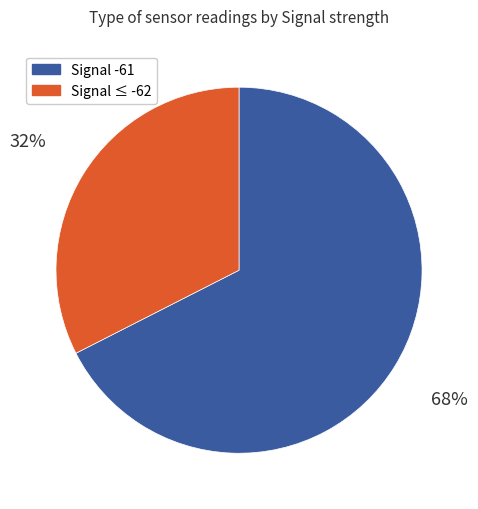

Does any single category account for the majority?

Yes